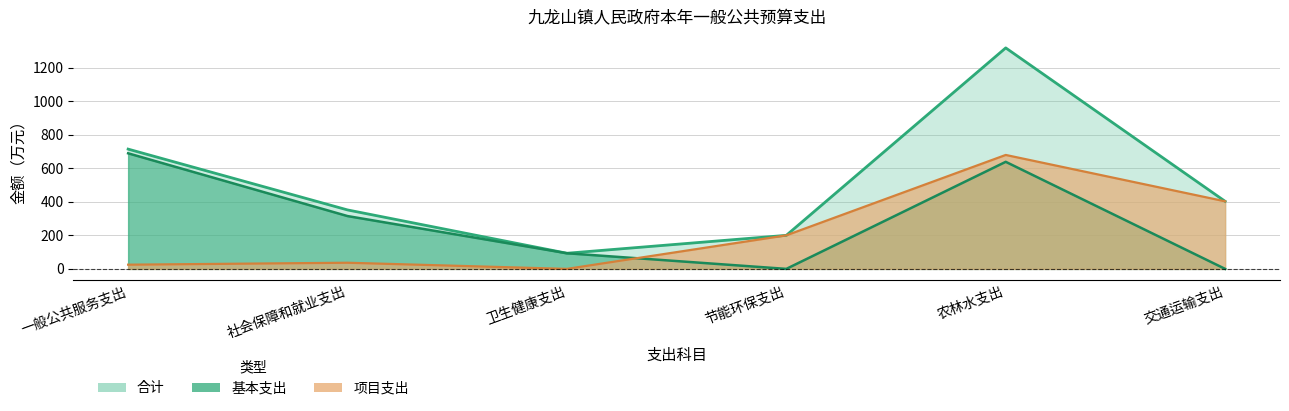

The 合计 series shows 351.5 at 社会保障和就业支出. True or false?

True